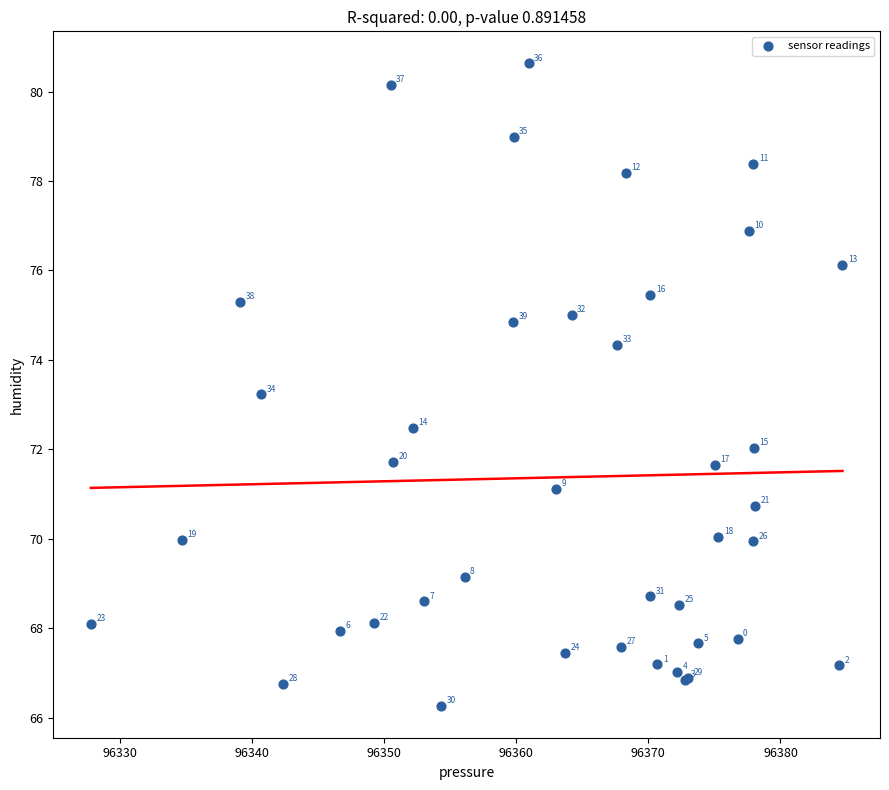

What Y value in the scatter plot is closest to 73?

73.2